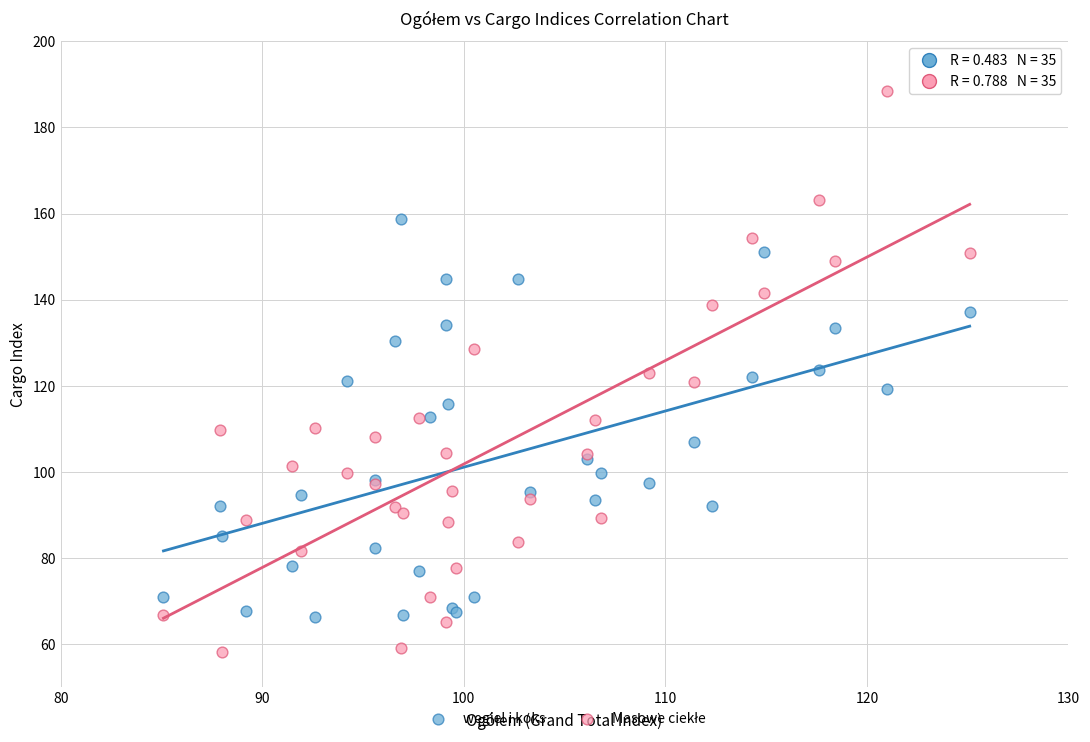

What is the X range (max minus min) for the scatter plot?

40.0